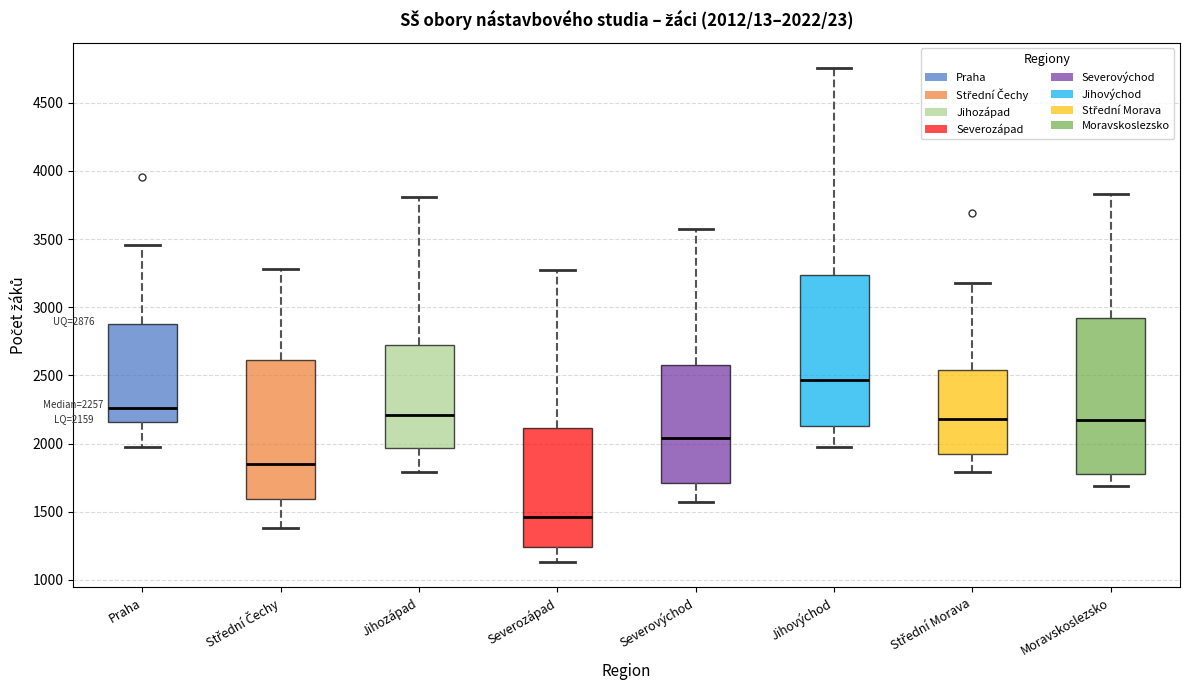

Which box's median line is the highest?

Jihovýchod